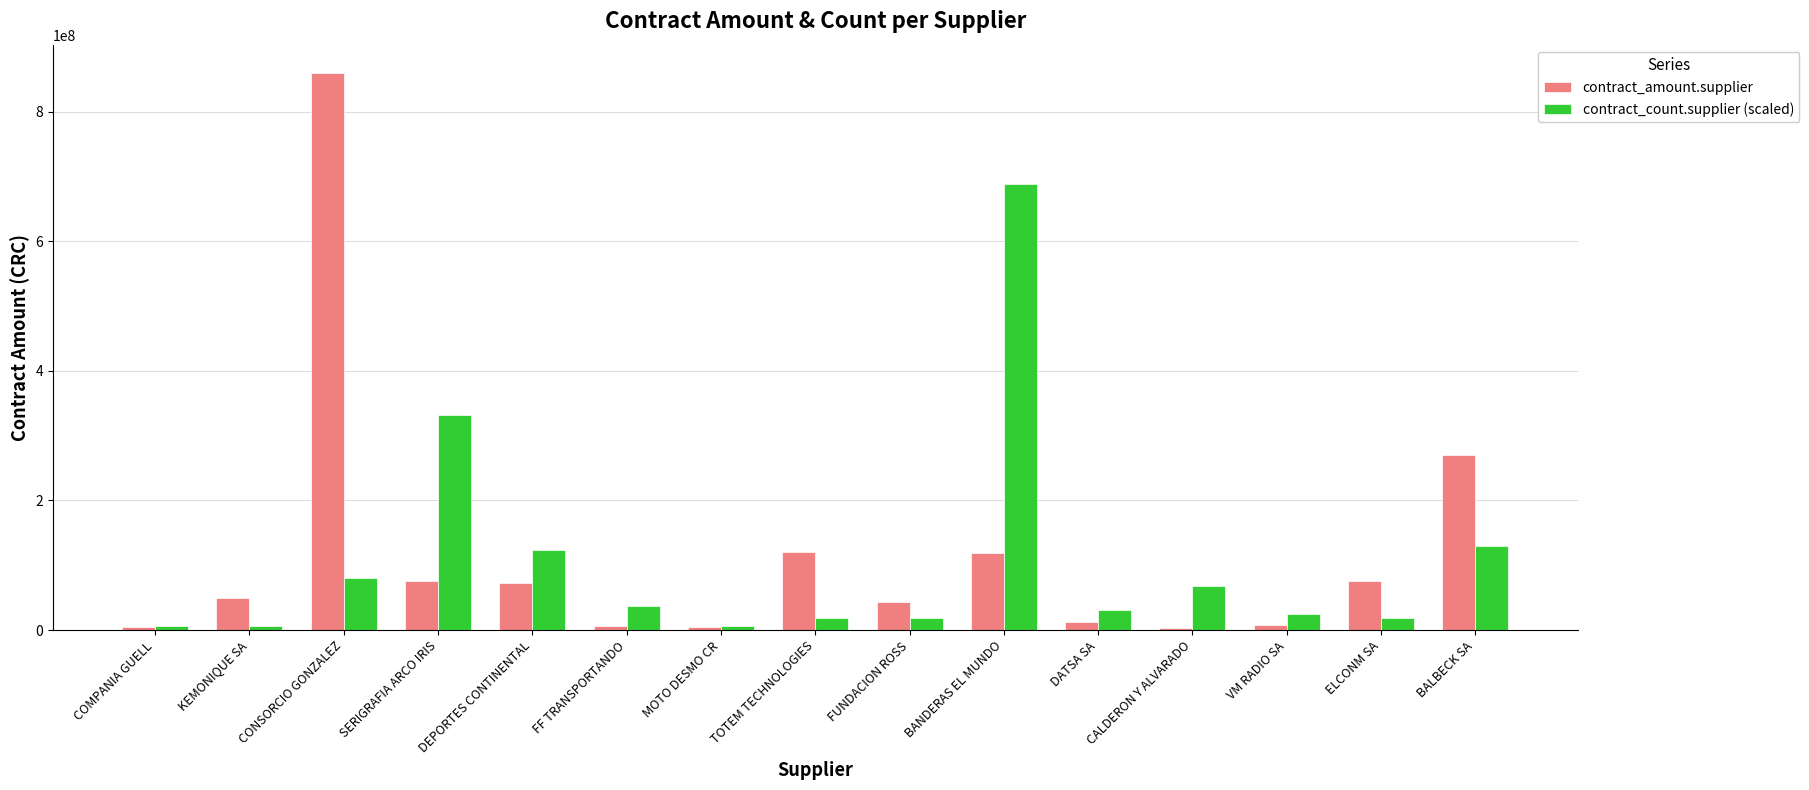

At which label does contract_amount.supplier reach its peak?

CONSORCIO GONZALEZ